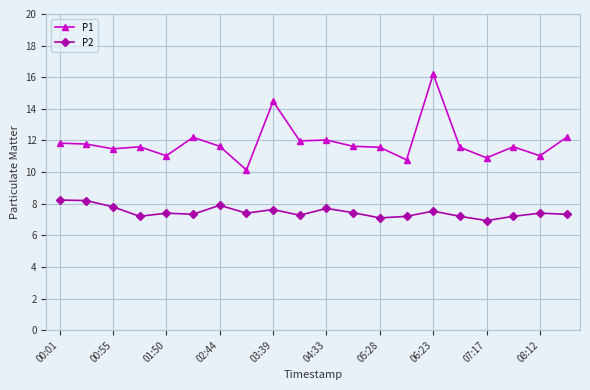

Which series has the largest total across all categories?

P1